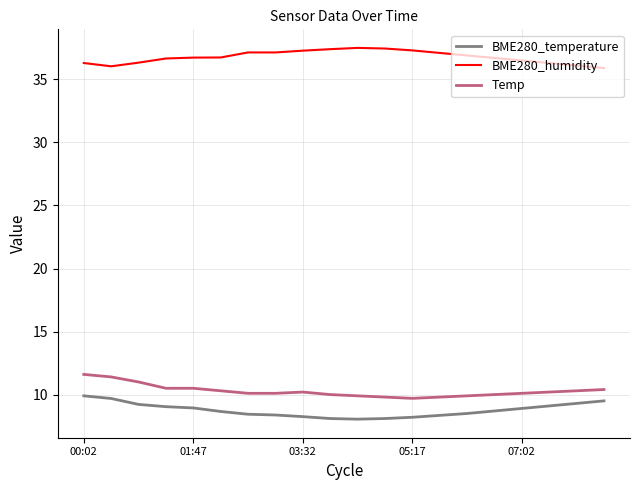

True or false: BME280_humidity and Temp cross at least once.

False